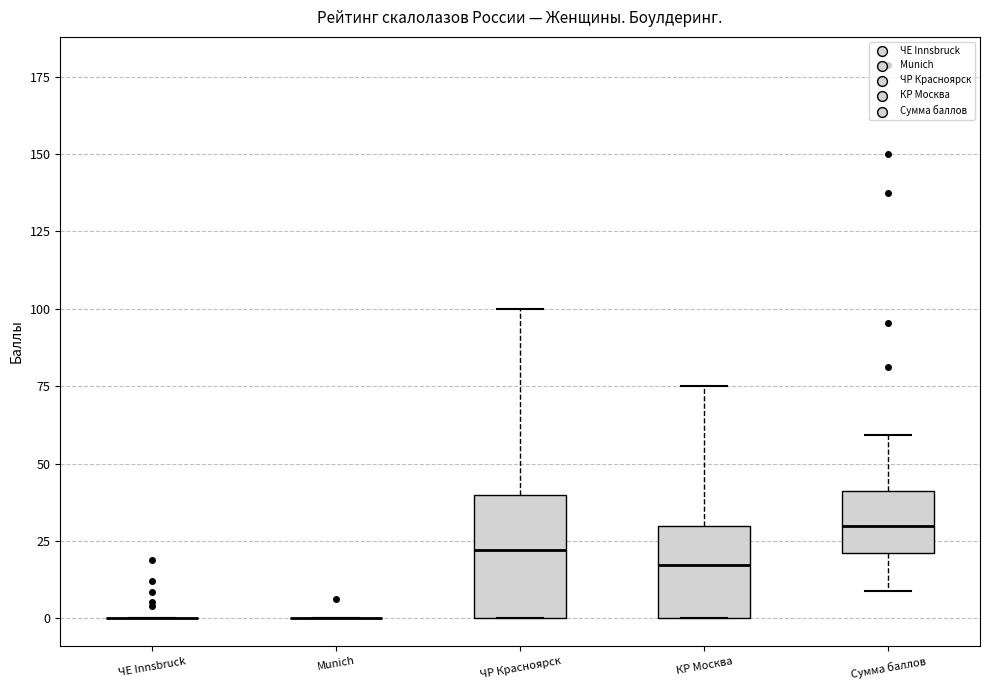

Reading left to right, read every box against the y-axis: the position of its median line, the range the box covers, and the ends of its whiskers. The values are not printed on the chart, so give them approximately, as read against the axis.

ЧЕ Innsbruck: box collapsed to a line at 0, whiskers 0 to 0
Munich: box collapsed to a line at 0, whiskers 0 to 0
ЧР Красноярск: median 20, box 0 to 40, whiskers 0 to 100
КР Москва: median 15, box 0 to 30, whiskers 0 to 75
Сумма баллов: median 30, box 20 to 40, whiskers 10 to 60